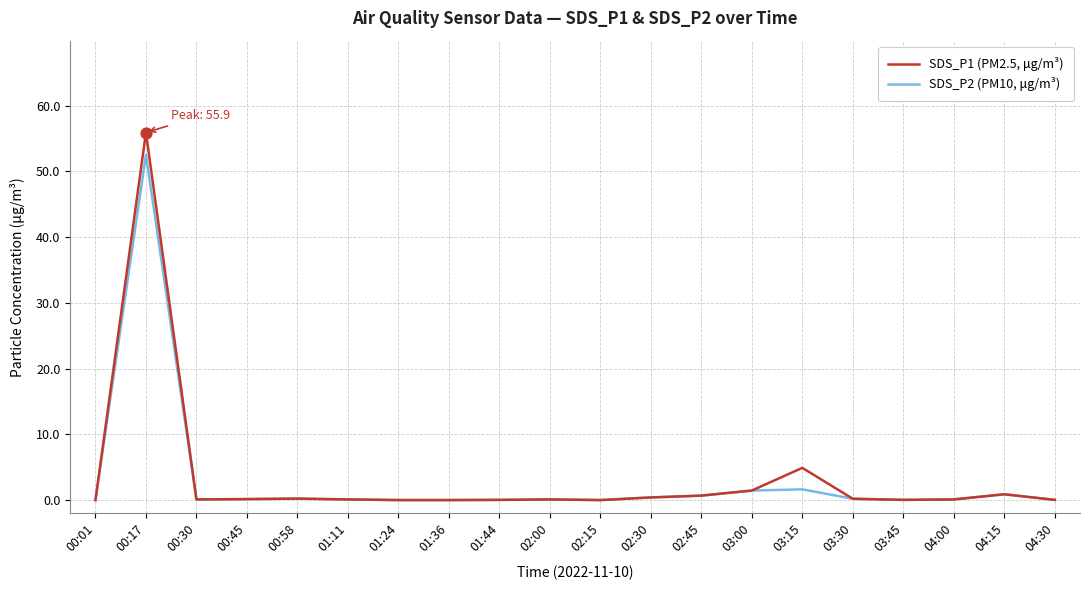

What is the total value across all series at 03:30?

0.4